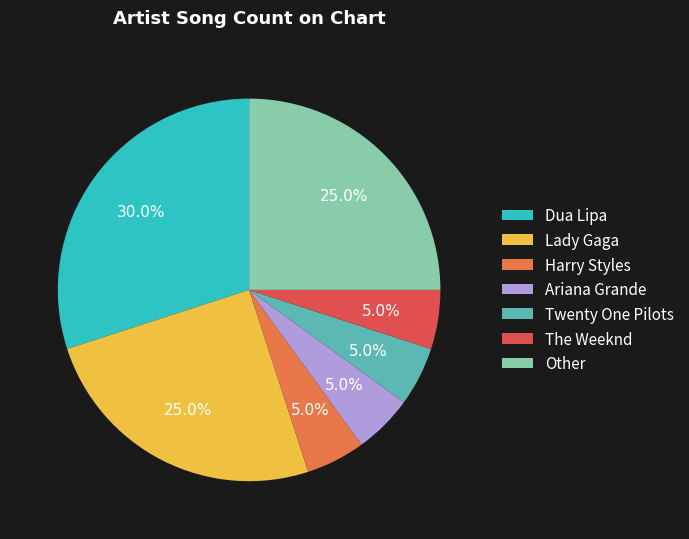

To the nearest percent, what percentage of the pie is The Weeknd?

5%